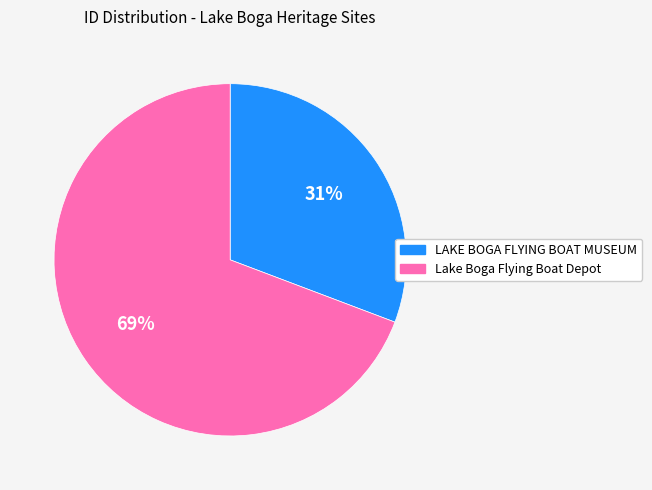

Is Lake Boga Flying Boat Depot the majority of the pie?

Yes